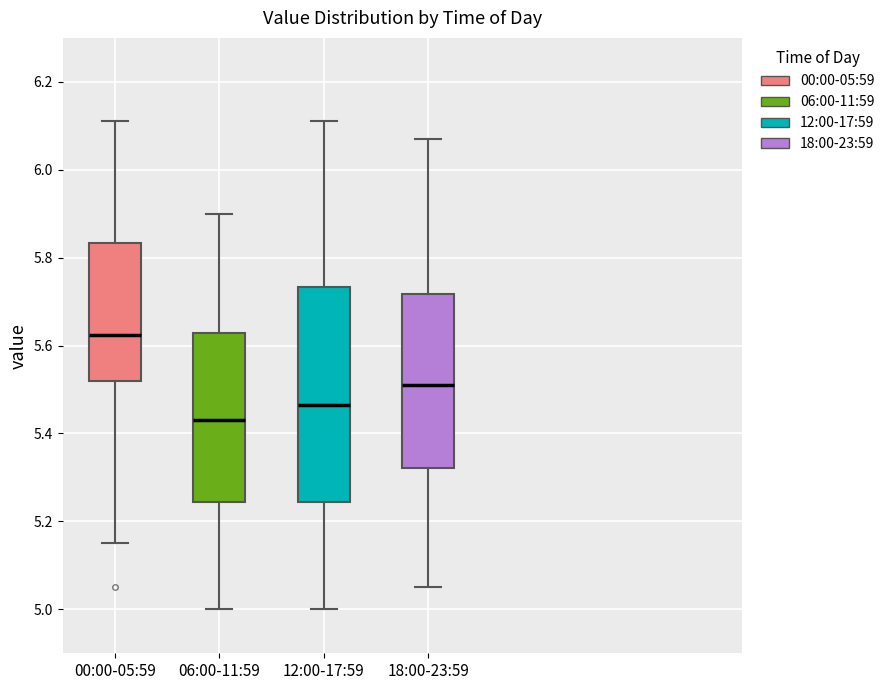

Which box is the tallest, from its lower edge to its upper edge?

12:00-17:59